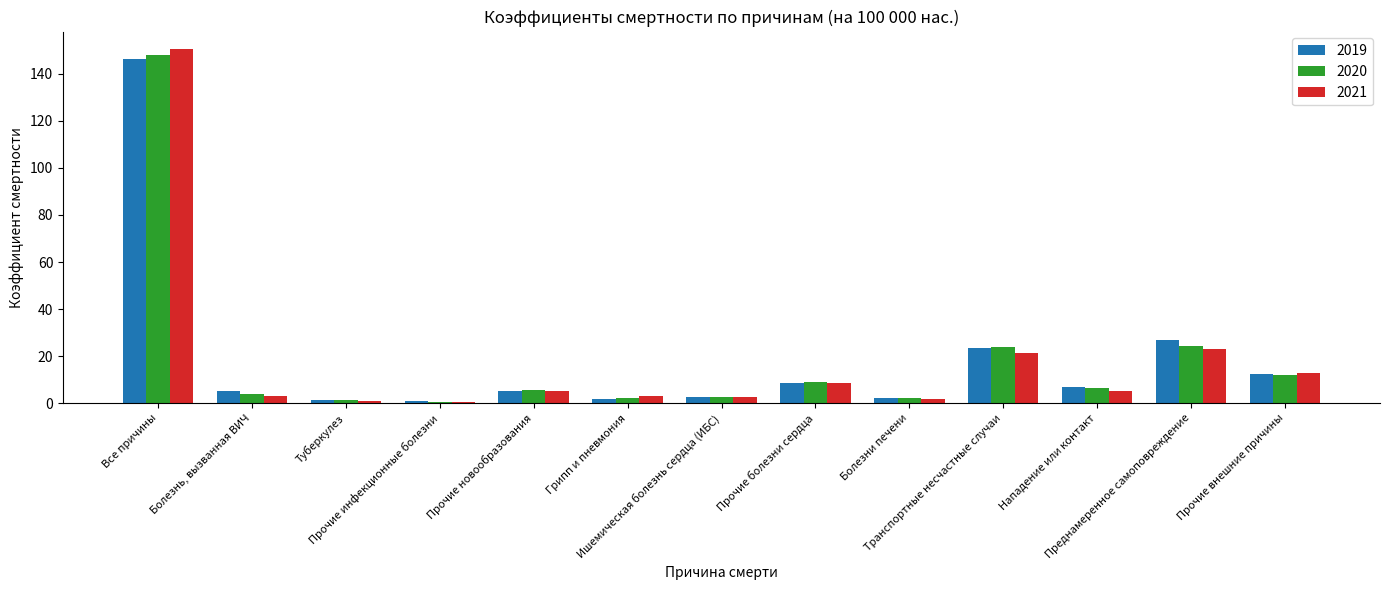

What is the value of the 2021 bar at the 5th from the left?

5.0